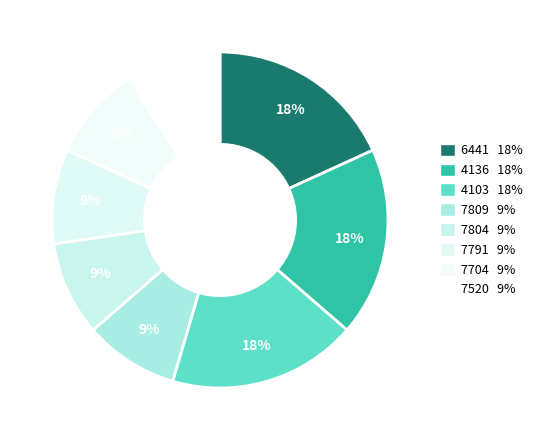

How many segments does this pie chart have?

8